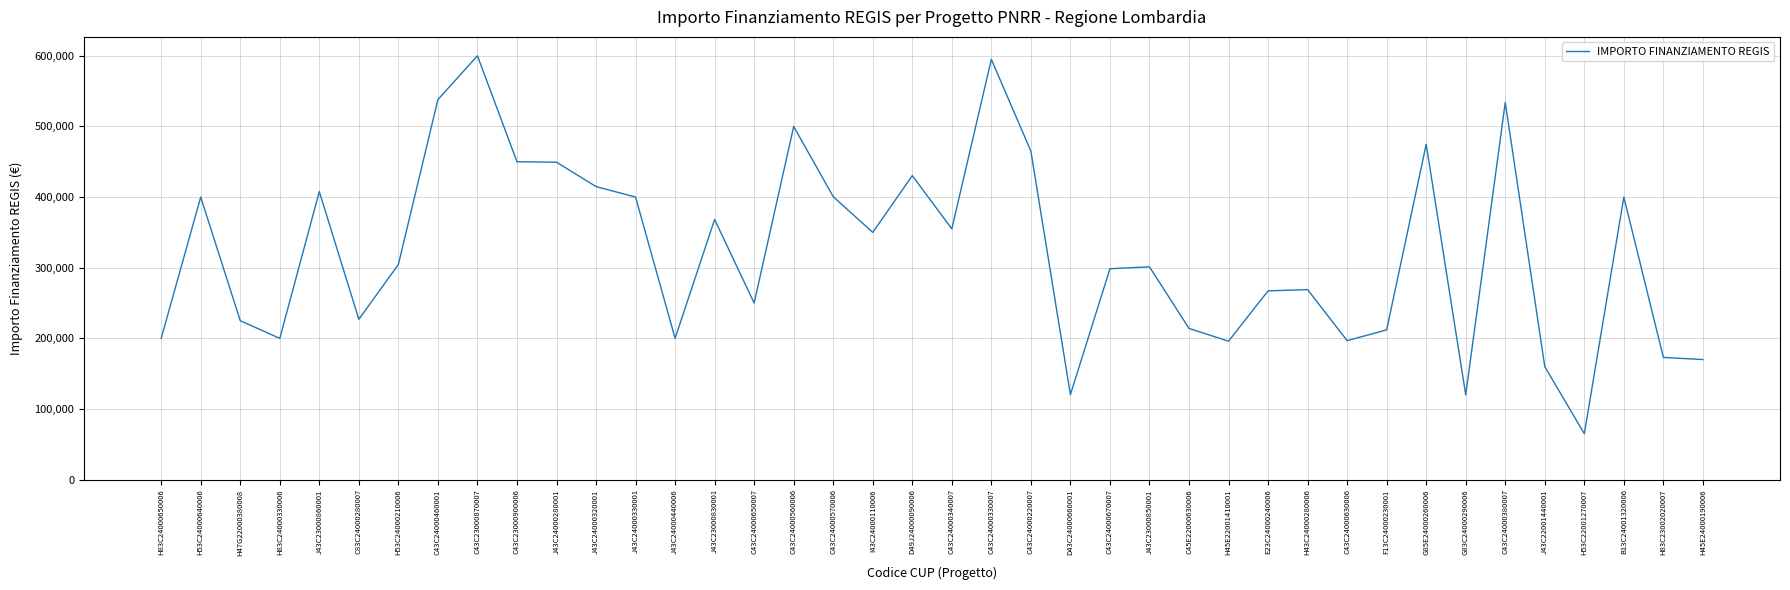

What is the difference between the values at H47G22000380008 and D49J24000090006?

205395.0